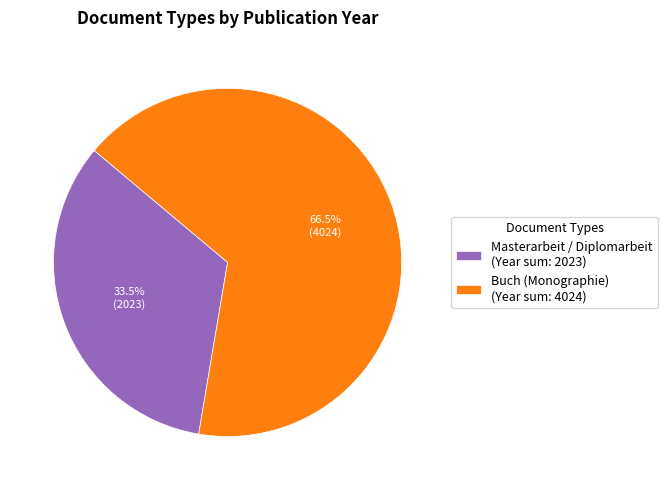

What is the smallest slice in the pie chart?

Masterarbeit / Diplomarbeit (Year sum: 2023)